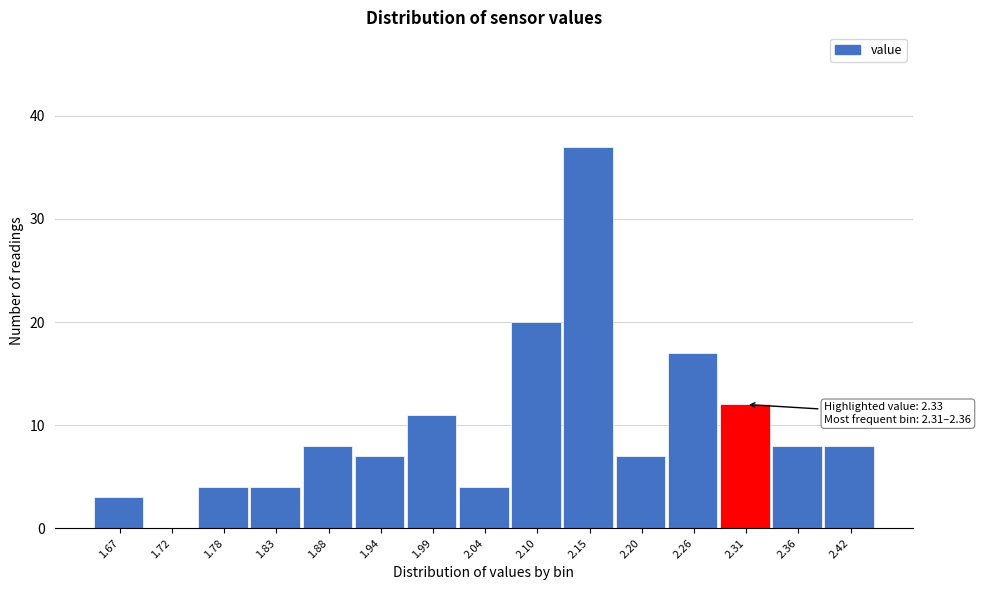

Reading left to right, extract all data points from this chart.

1.67=3	1.72=0	1.78=4	1.83=4	1.88=8	1.94=7	1.99=11	2.04=4	2.10=20	2.15=37	2.20=7	2.26=17	2.31=12	2.36=8	2.42=8